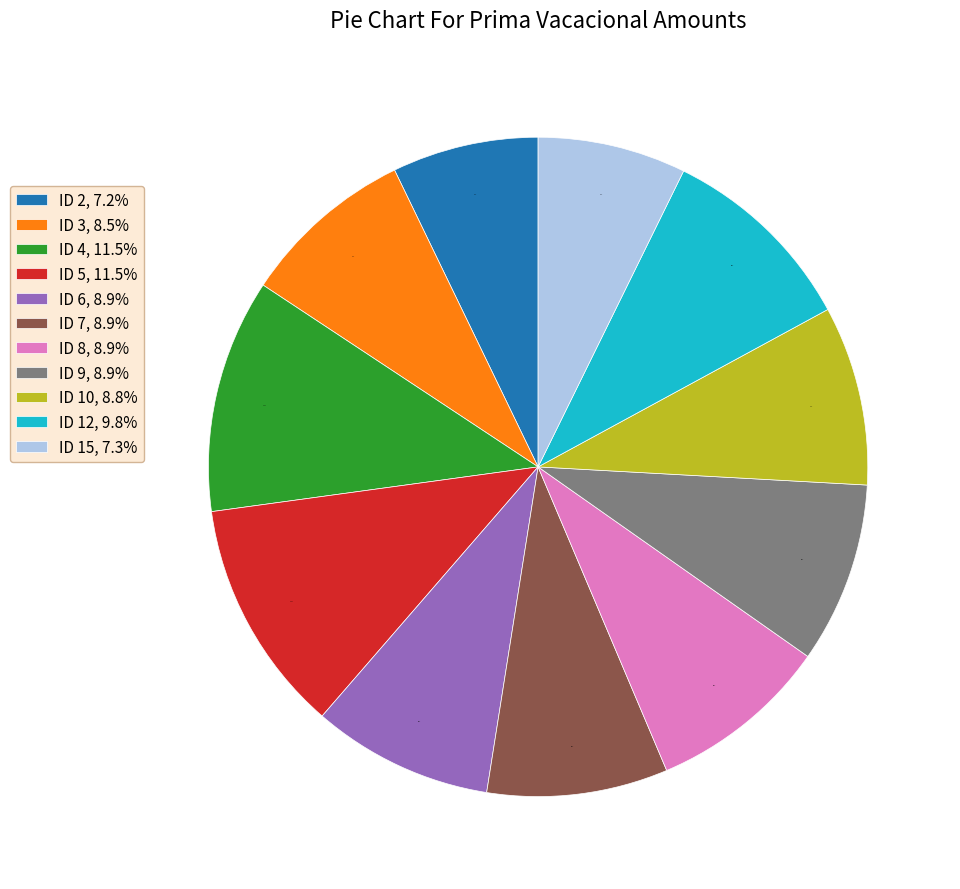

To the nearest percent, what is the difference between the ID 2 and ID 12 slice percentages?

3%